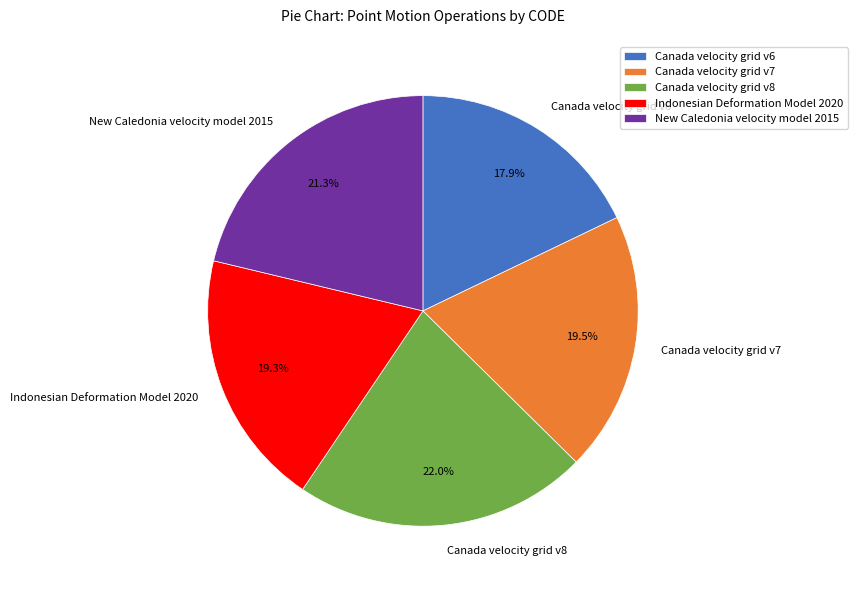

True or false: Indonesian Deformation Model 2020 accounts for 29% of the total.

False